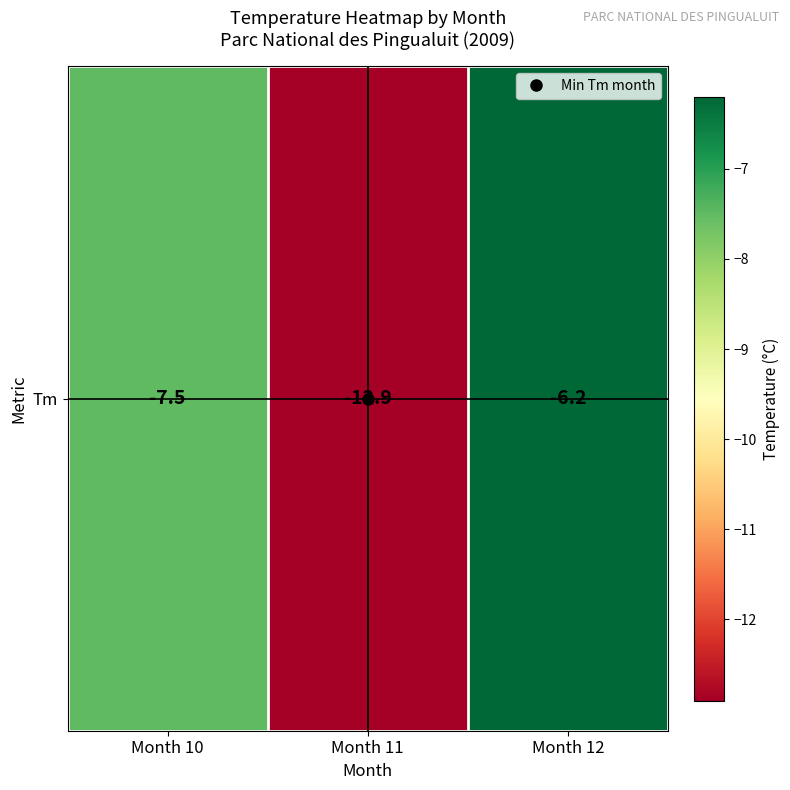

Count the number of values greater than -7.

1